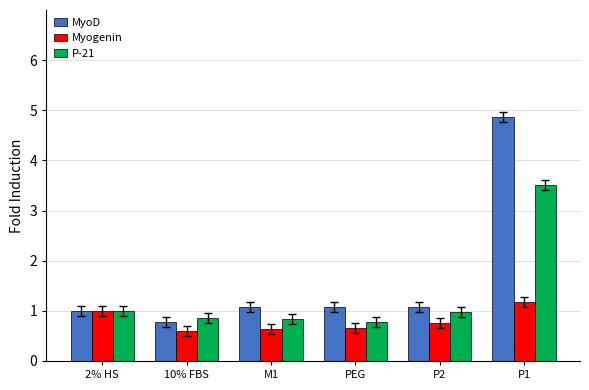

What is the highest value of the Myogenin series?

1.2